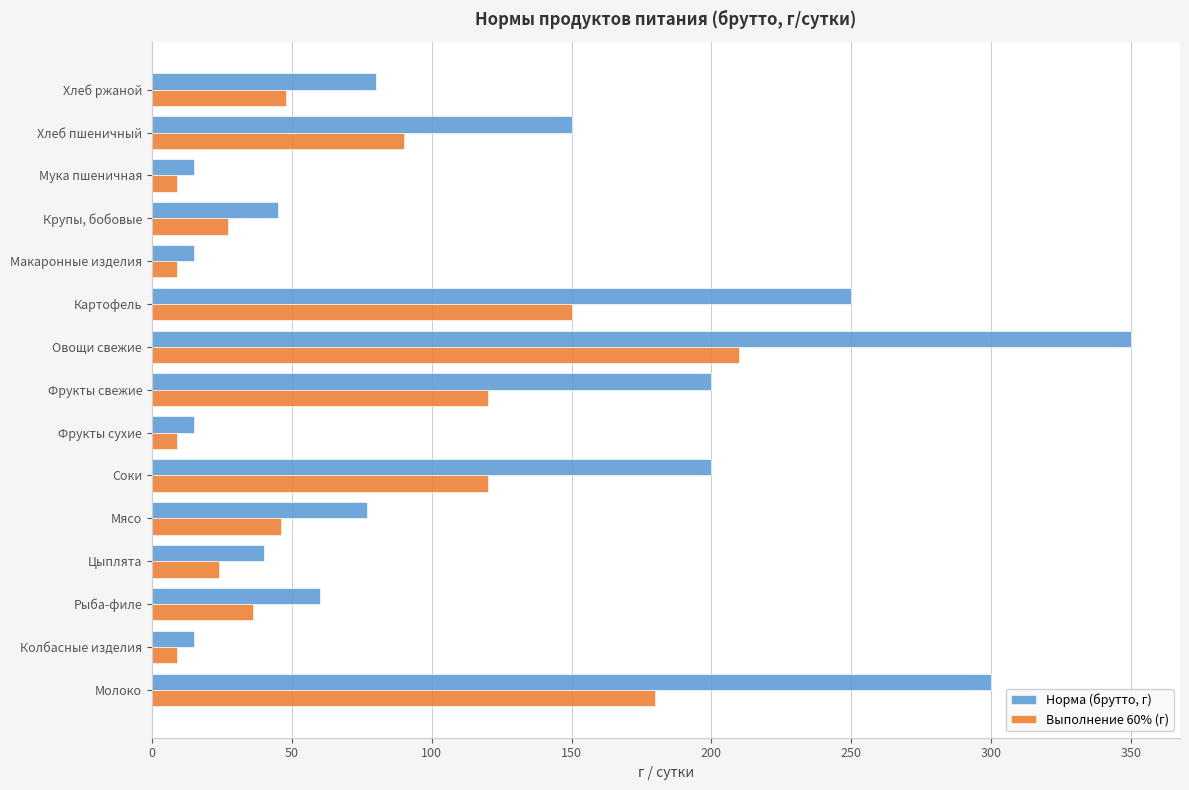

Between Соки and Колбасные изделия, which series saw the biggest shift?

Норма (брутто, г)